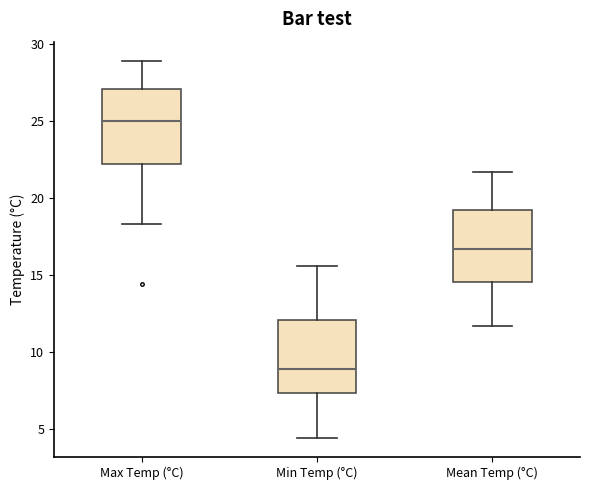

Where does the lower whisker of the box for Min Temp (°C) end on the y-axis? The values are not printed on the chart, so give them approximately, as read against the axis.

4.5